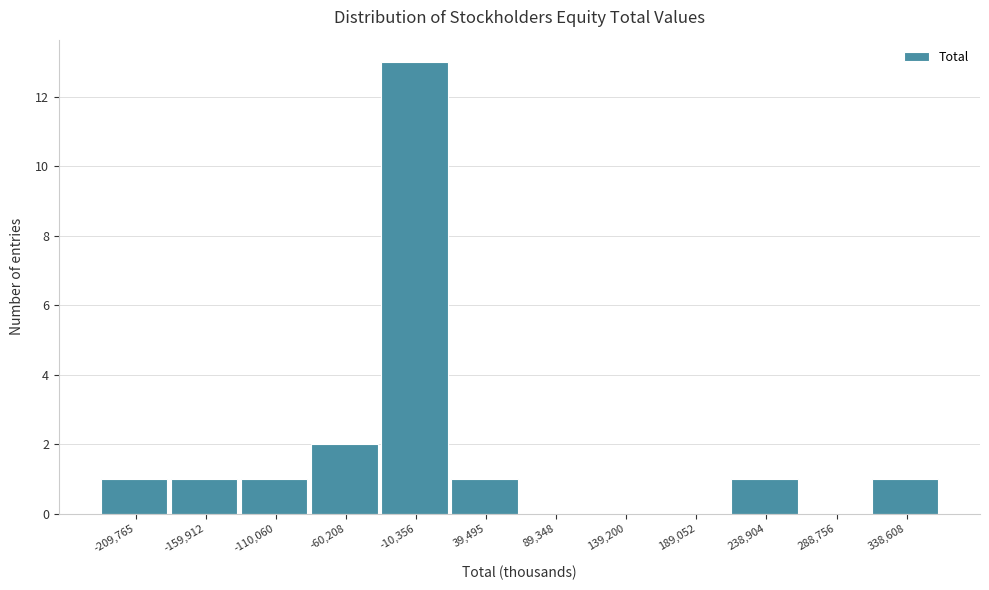

Reading right to left, transcribe all the data shown in this chart.

338,608=1	288,756=0	238,904=1	189,052=0	139,200=0	89,348=0	39,495=1	-10,356=13	-60,208=2	-110,060=1	-159,912=1	-209,765=1